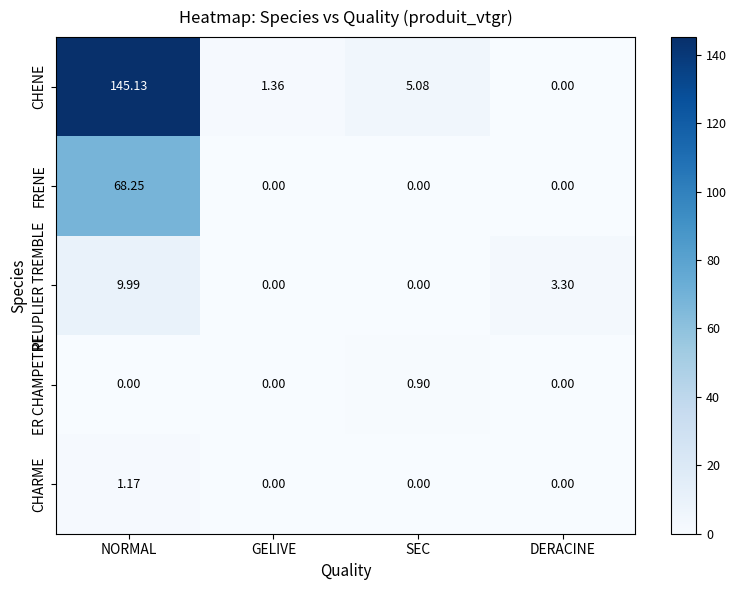

Rank the series by their maximum value, from lowest to highest.

ER CHAMPETRE, CHARME, PEUPLIER TREMBLE, FRENE, CHENE